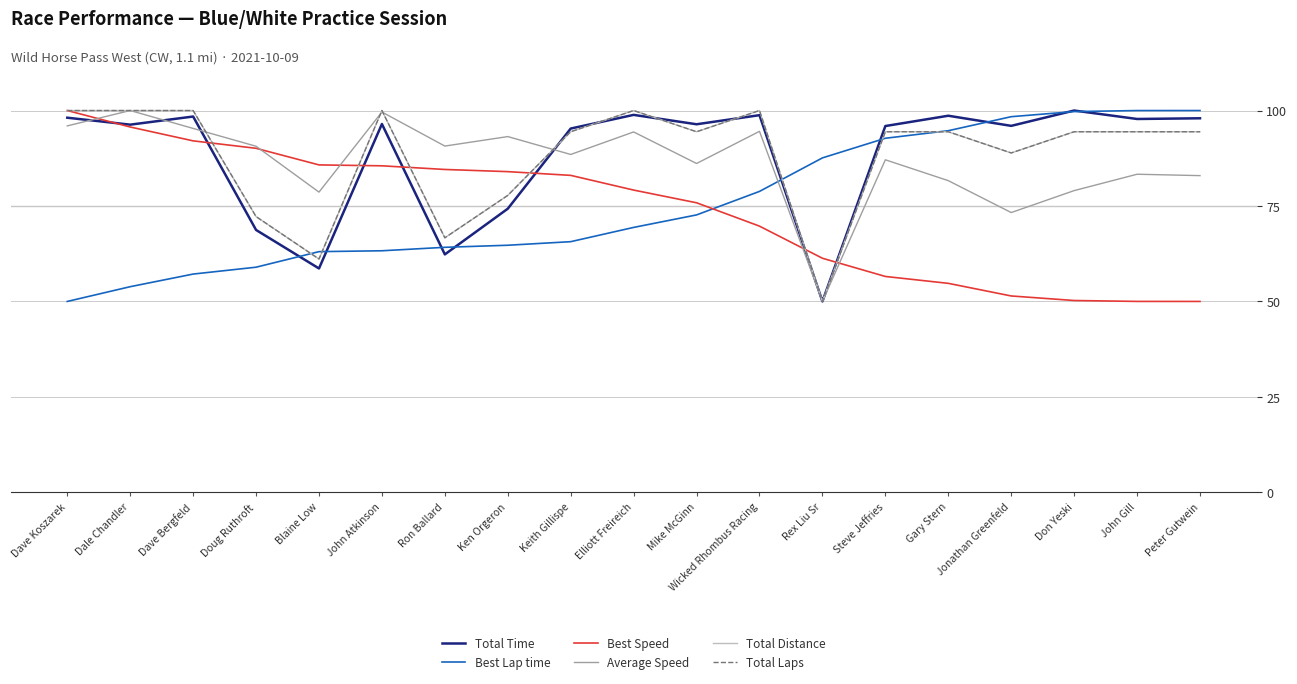

Does the chart display data point markers on the line(s)?

No